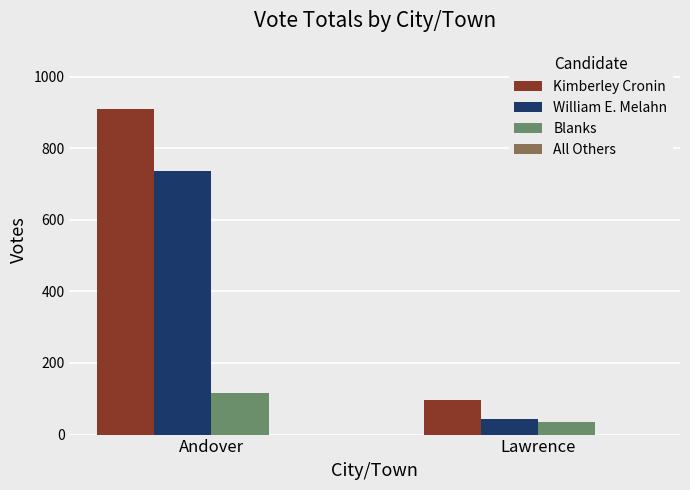

How many values in the Blanks series are below 116?

1